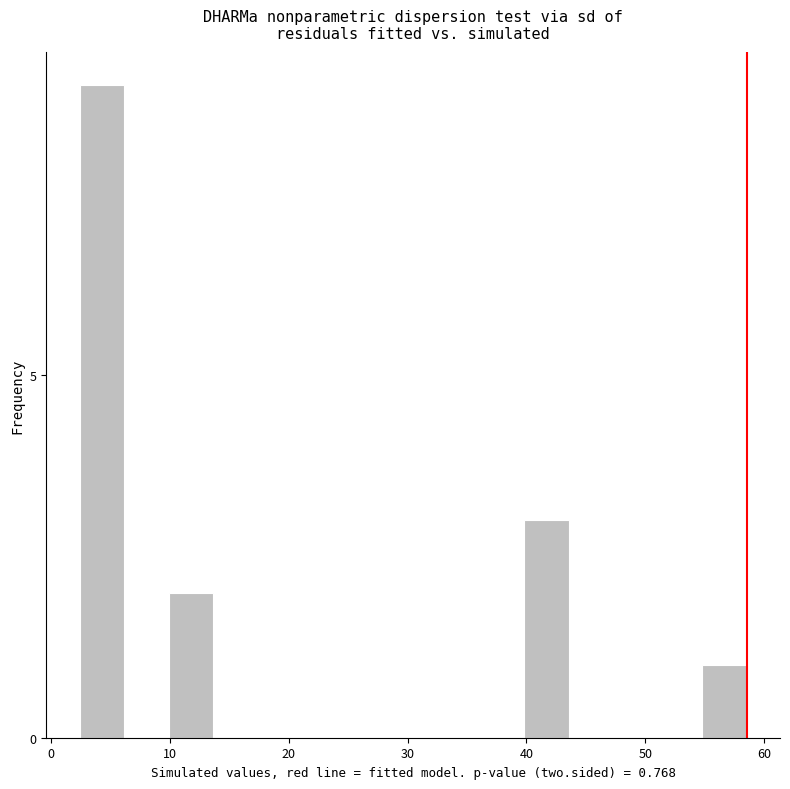

Read against the x-axis, roughly where is the centre of the tallest bar?

4